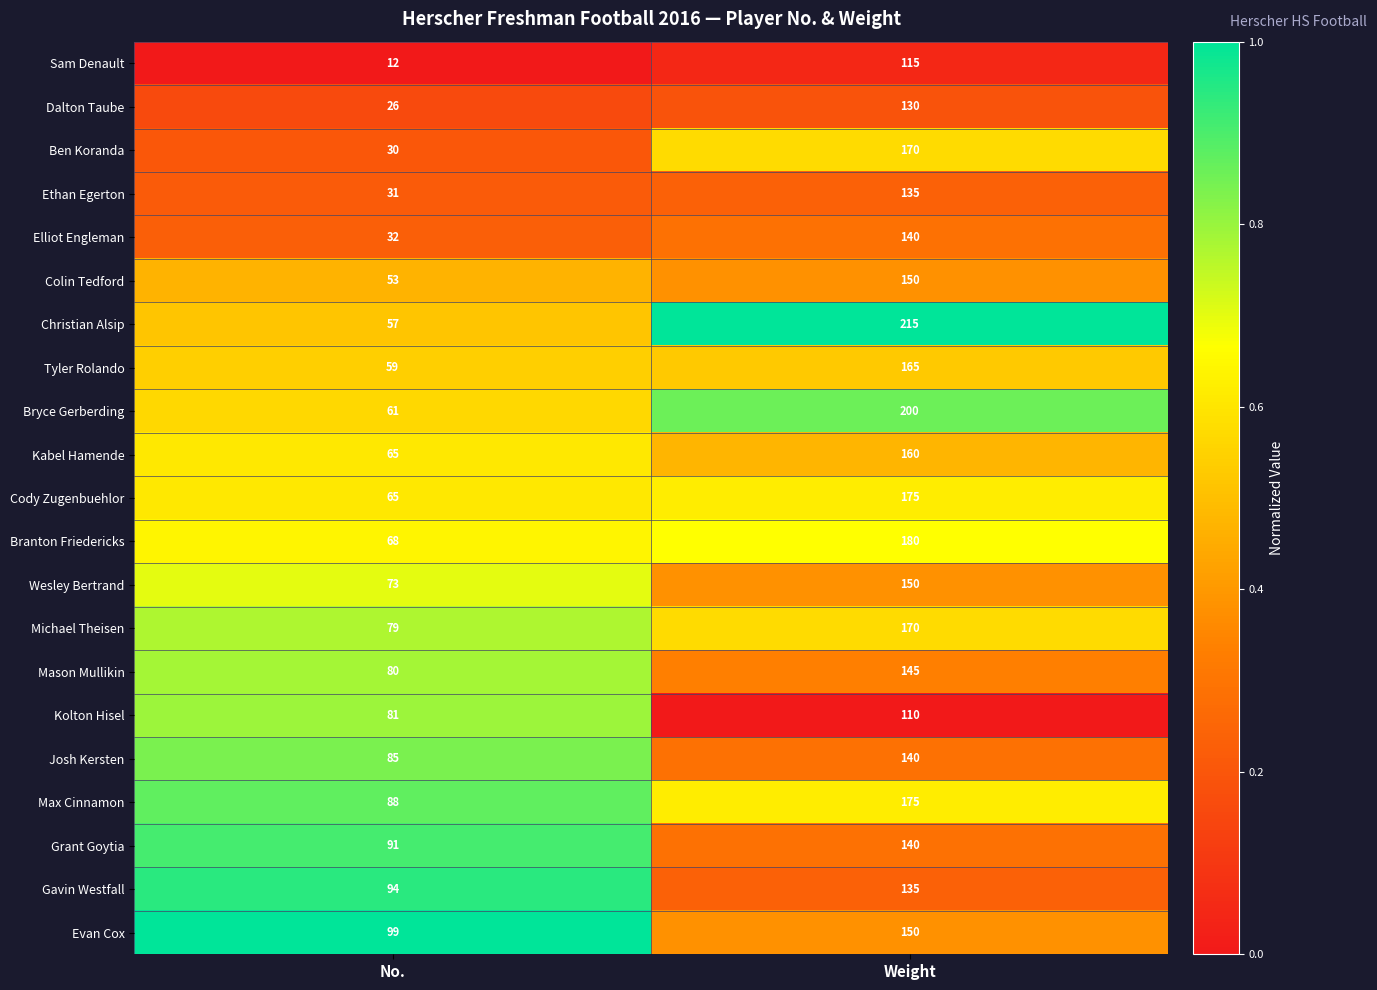

Count the number of categories in the chart.

2